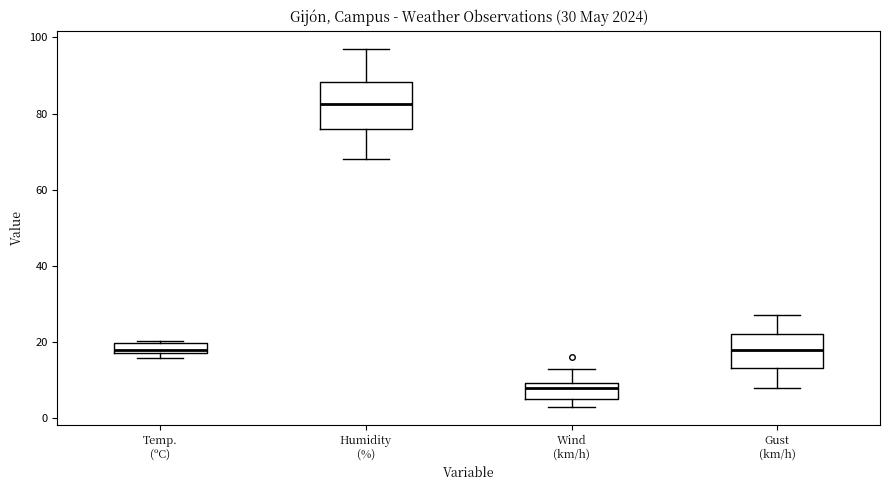

Which box is the tallest, from its lower edge to its upper edge?

Humidity (%)